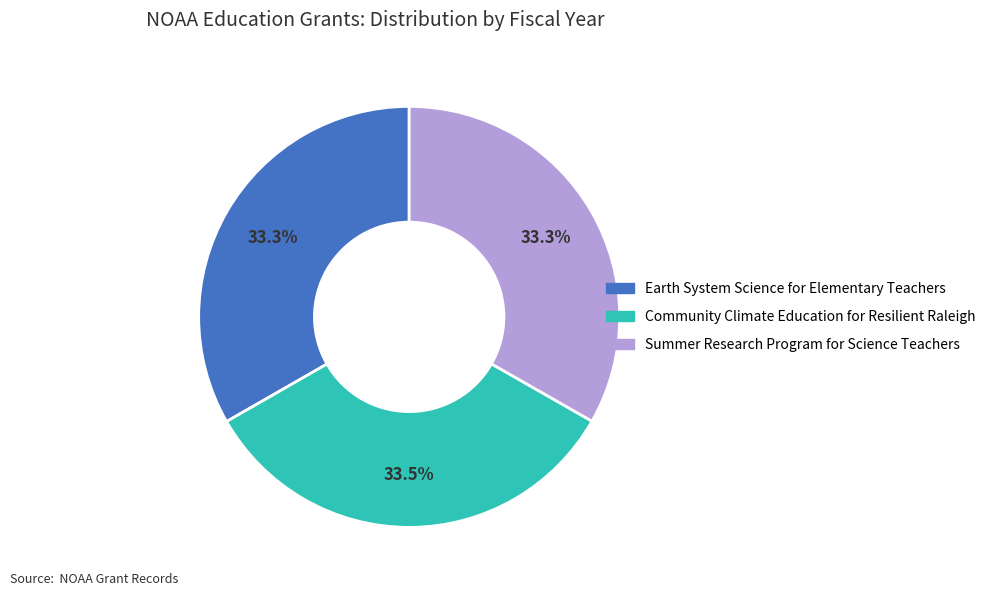

Does any single category account for the majority?

No